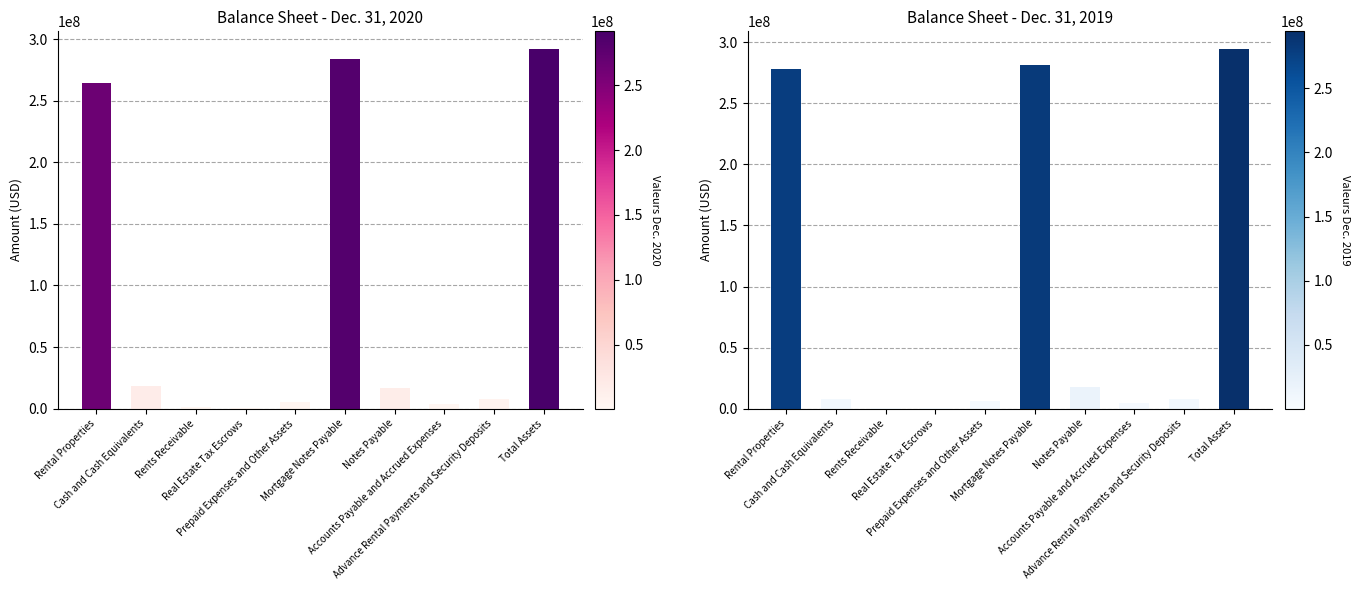

What are all the series names shown in the legend?

Dec. 31, 2020, Dec. 31, 2019